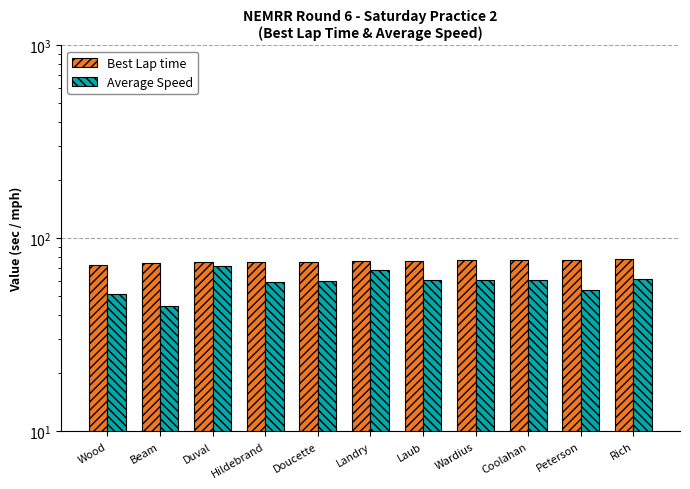

Reading right to left, transcribe all the data shown in this chart.

Best Lap time: Rich=78.5	Peterson=77.4	Coolahan=77.2	Wardius=76.8	Laub=76.2	Landry=76.2	Doucette=75.8	Hildebrand=75.6	Duval=75.5	Beam=74.8	Wood=73.0
Average Speed: Rich=61.8	Peterson=53.7	Coolahan=60.9	Wardius=60.7	Laub=60.5	Landry=68.1	Doucette=59.9	Hildebrand=59.2	Duval=72.1	Beam=44.8	Wood=51.2